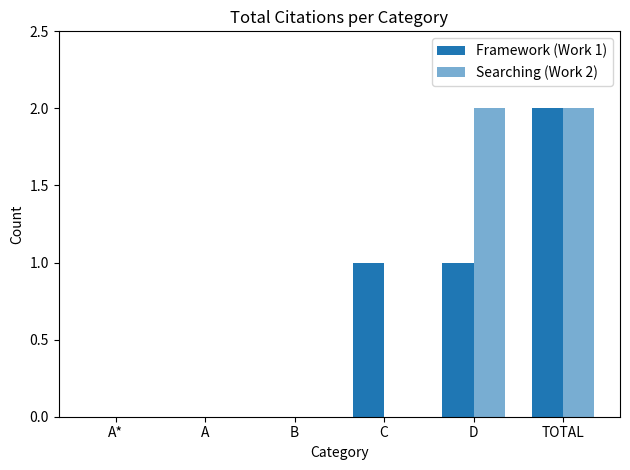

Count the number of data series in this chart.

2